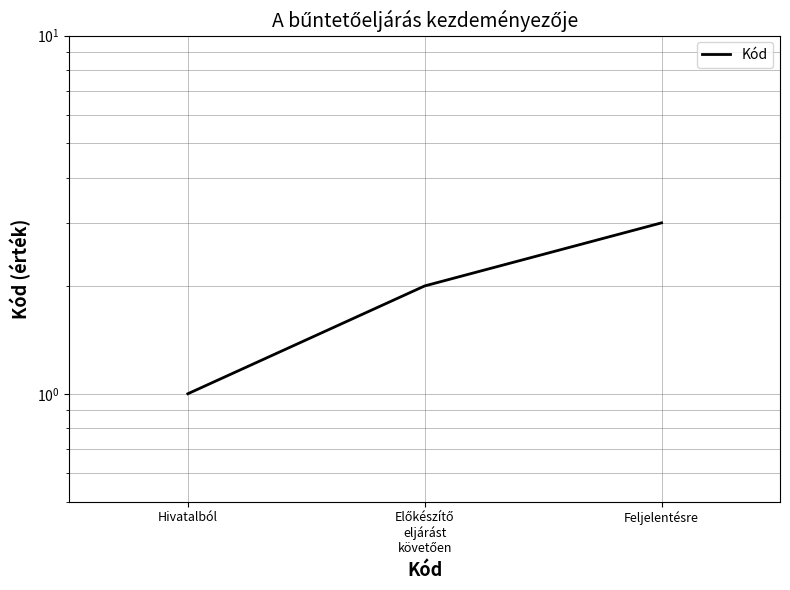

What is the label of the 3rd point from the right?

Hivatalból